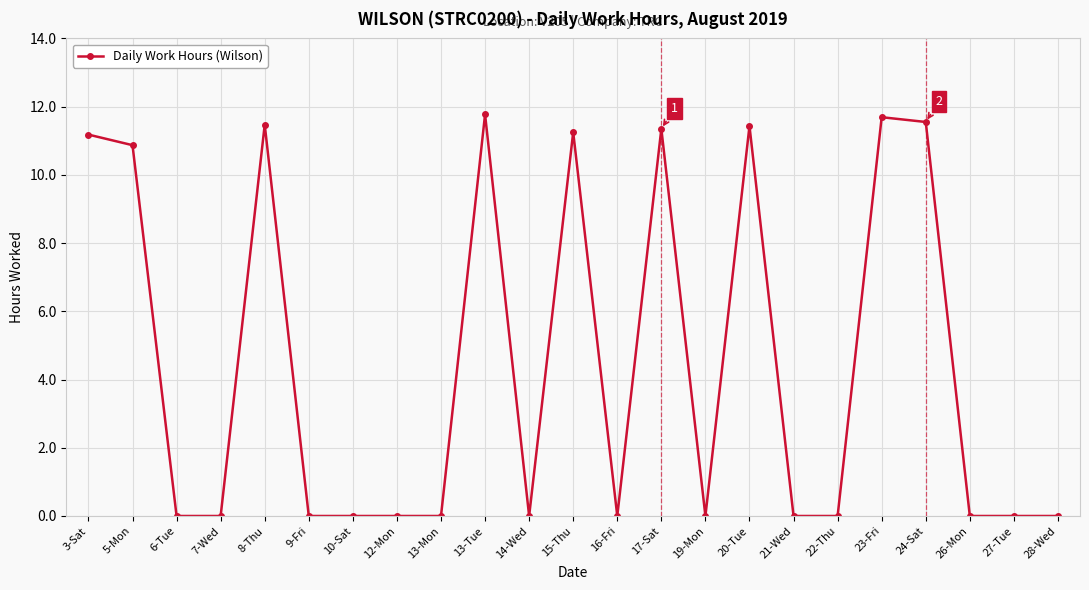

Where is the first local maximum?

8-Thu